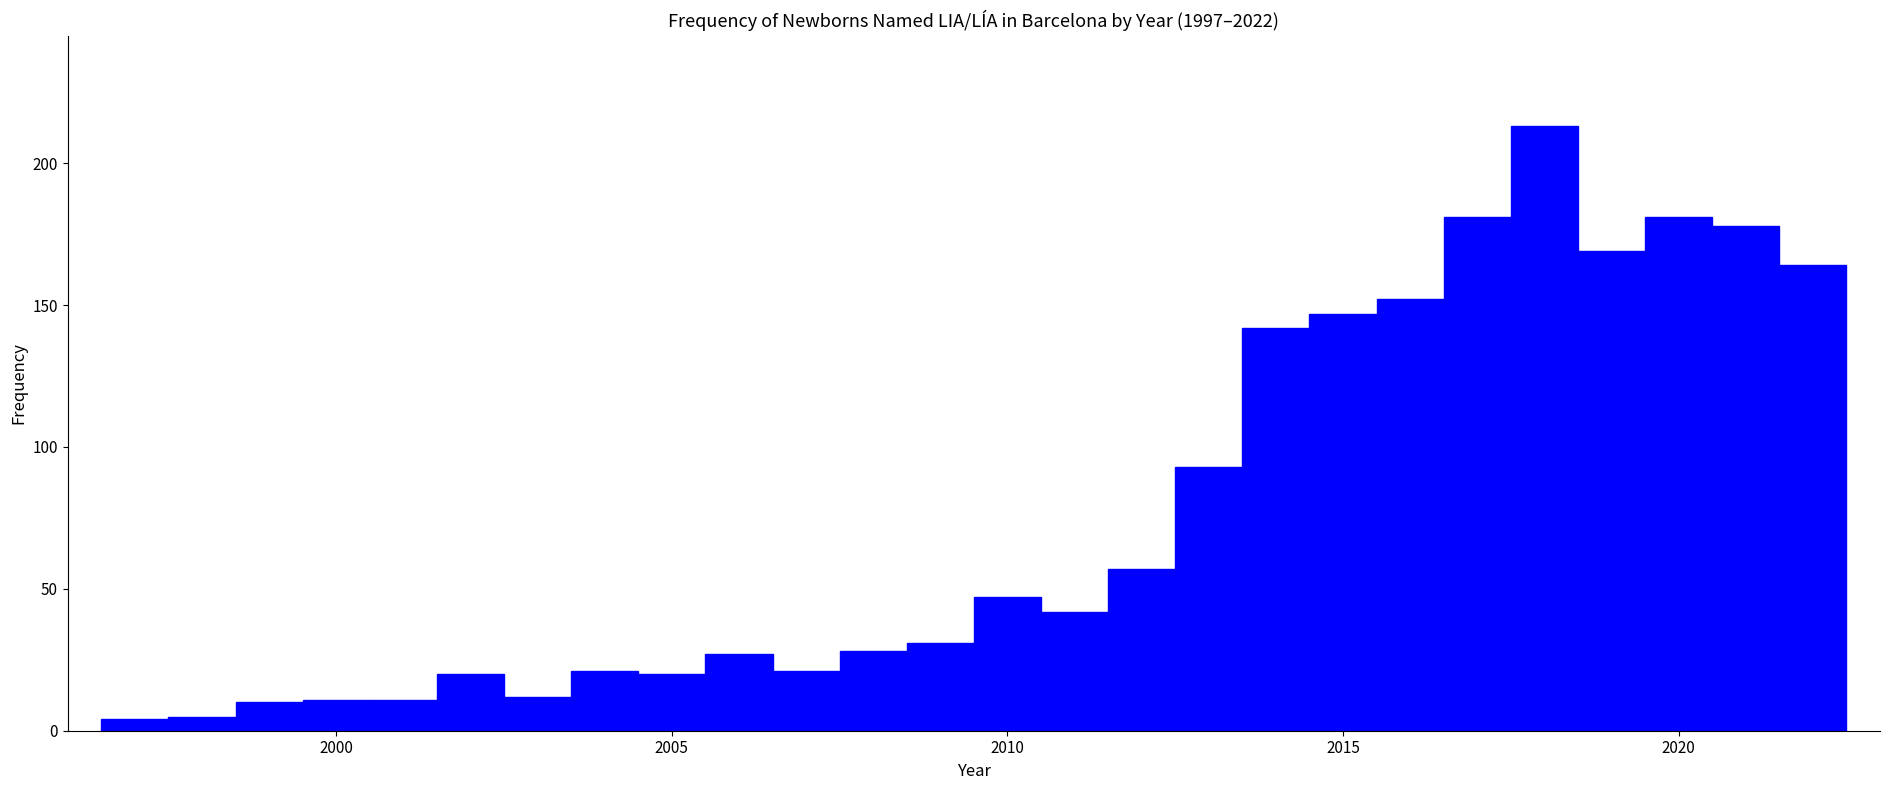

Read against the x-axis, roughly where is the centre of the tallest bar?

2018.0